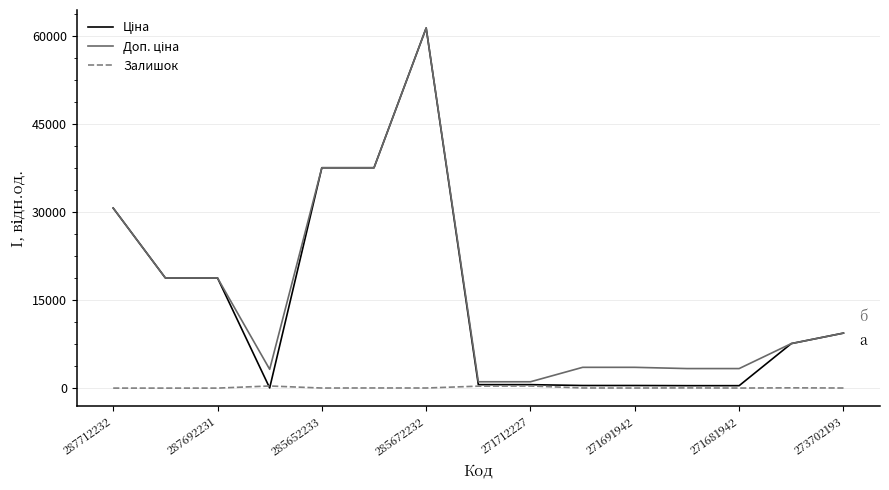

Does the chart have visible grid lines?

Yes